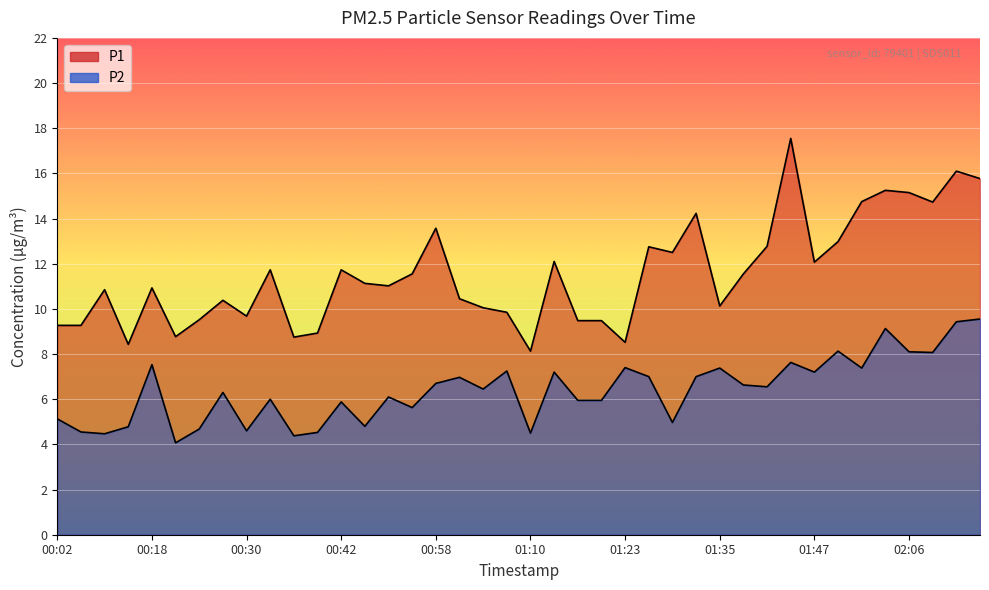

Which category has the highest value in the P2 series?

02:15